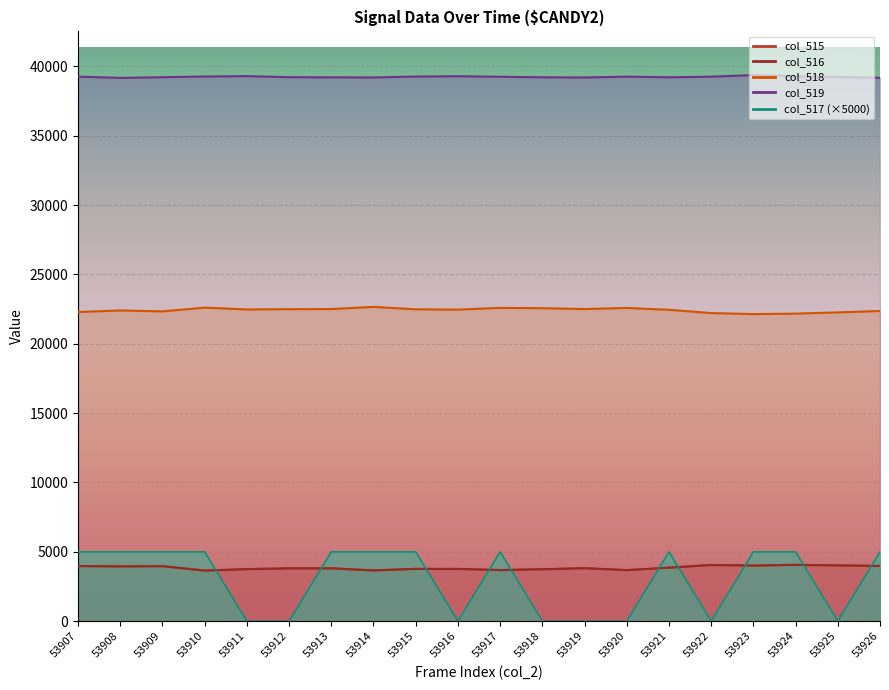

The col_516 series shows 4009 at 53923. True or false?

True